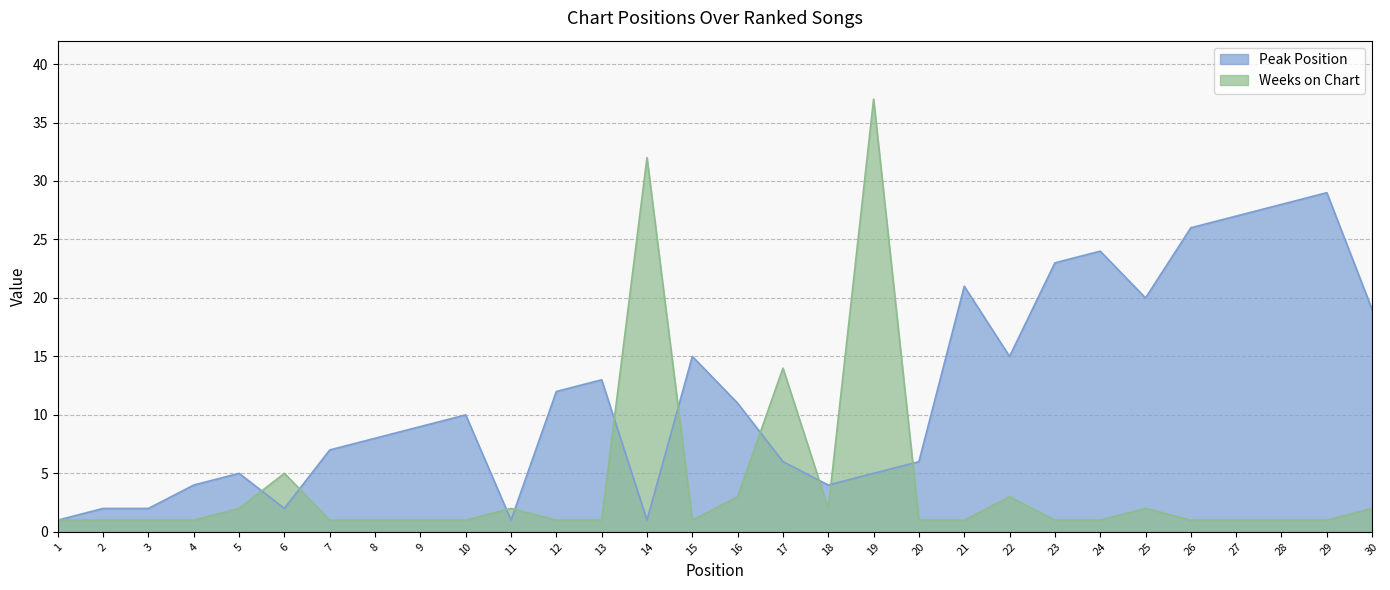

Reading right to left, list all the values displayed in this chart.

Peak Position: 19	29	28	27	26	20	24	23	15	21	6	5	4	6	11	15	1	13	12	1	10	9	8	7	2	5	4	2	2	1
Weeks on Chart: 2	1	1	1	1	2	1	1	3	1	1	37	2	14	3	1	32	1	1	2	1	1	1	1	5	2	1	1	1	1